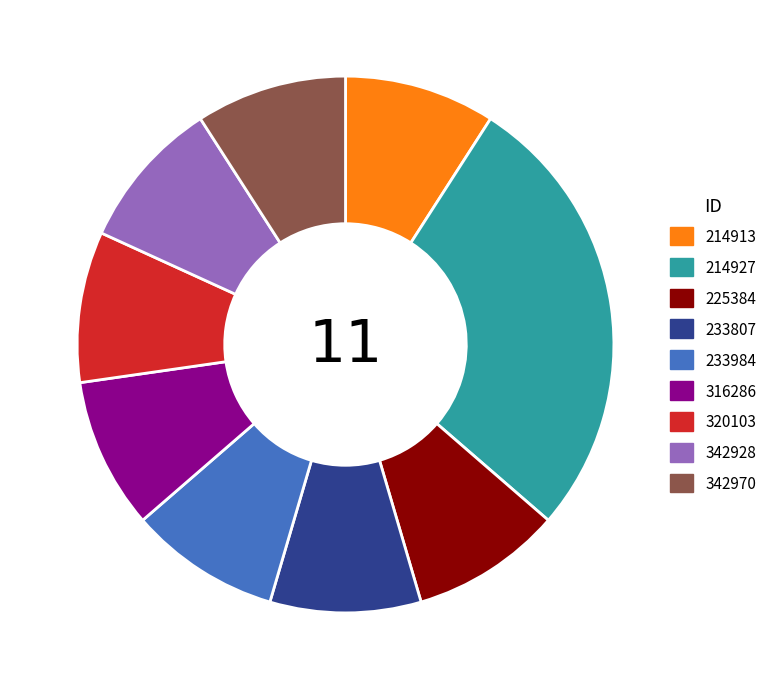

How many slices are in this pie chart?

9